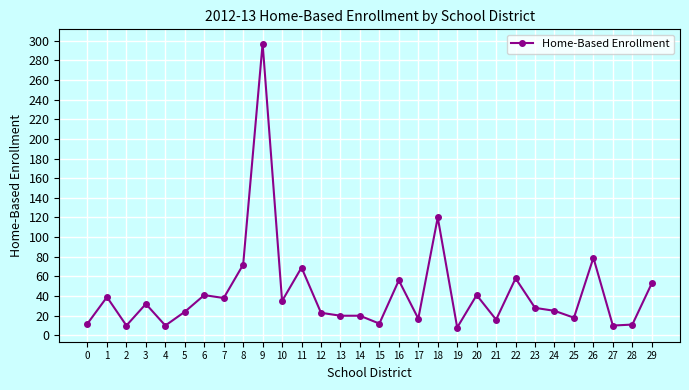

True or false: there are more than 0 points higher than both neighbors.

True